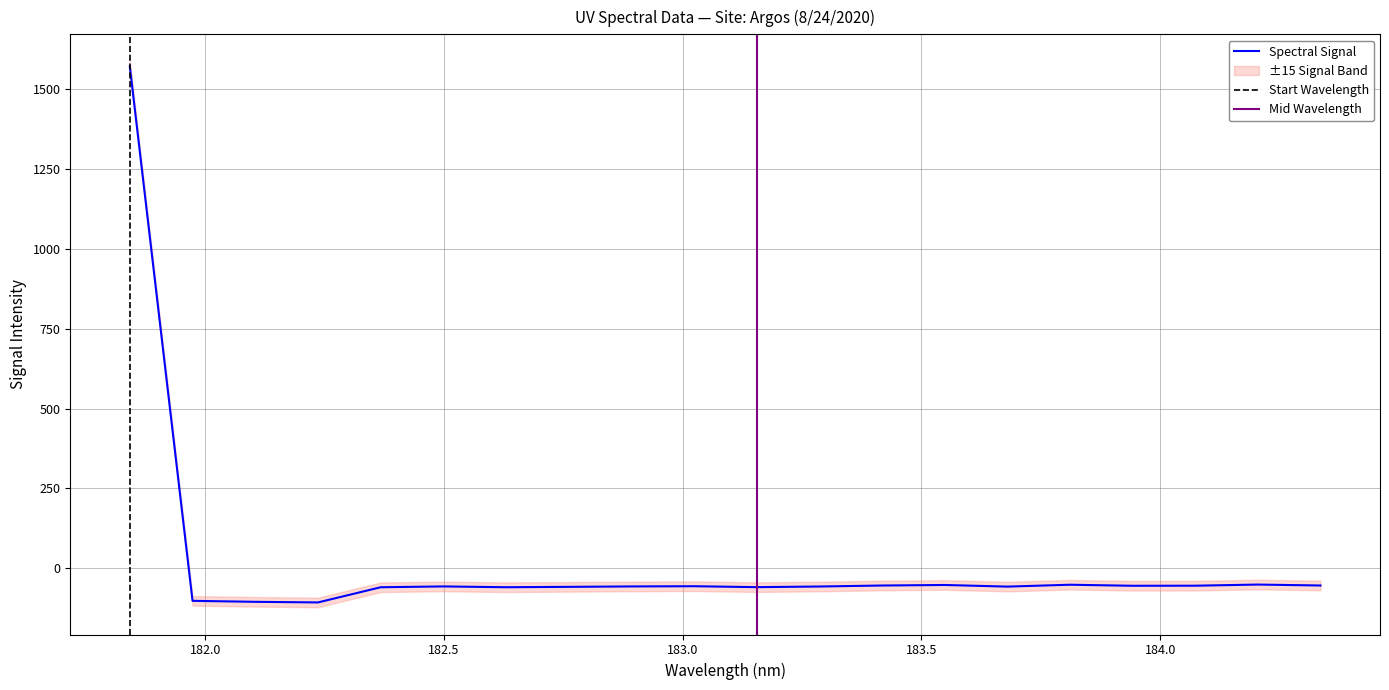

What is the change in value from 182.7613026778 to 182.8925964608?

+1.3